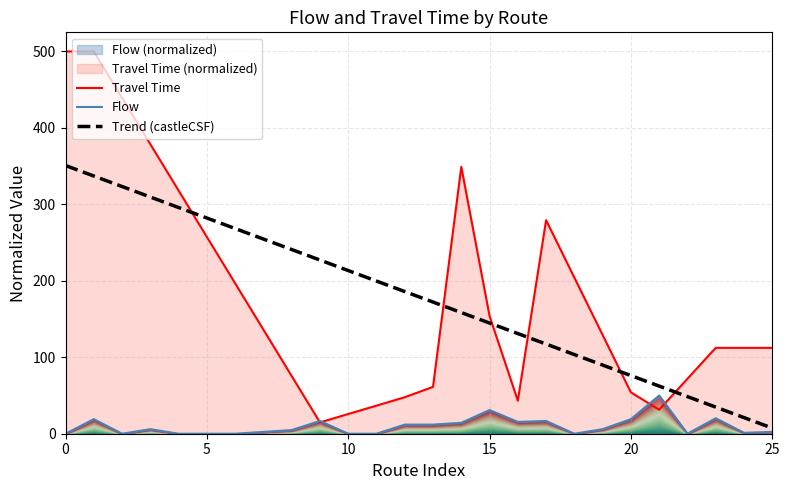

What is the maximum value for Trend (castleCSF)?

350.8